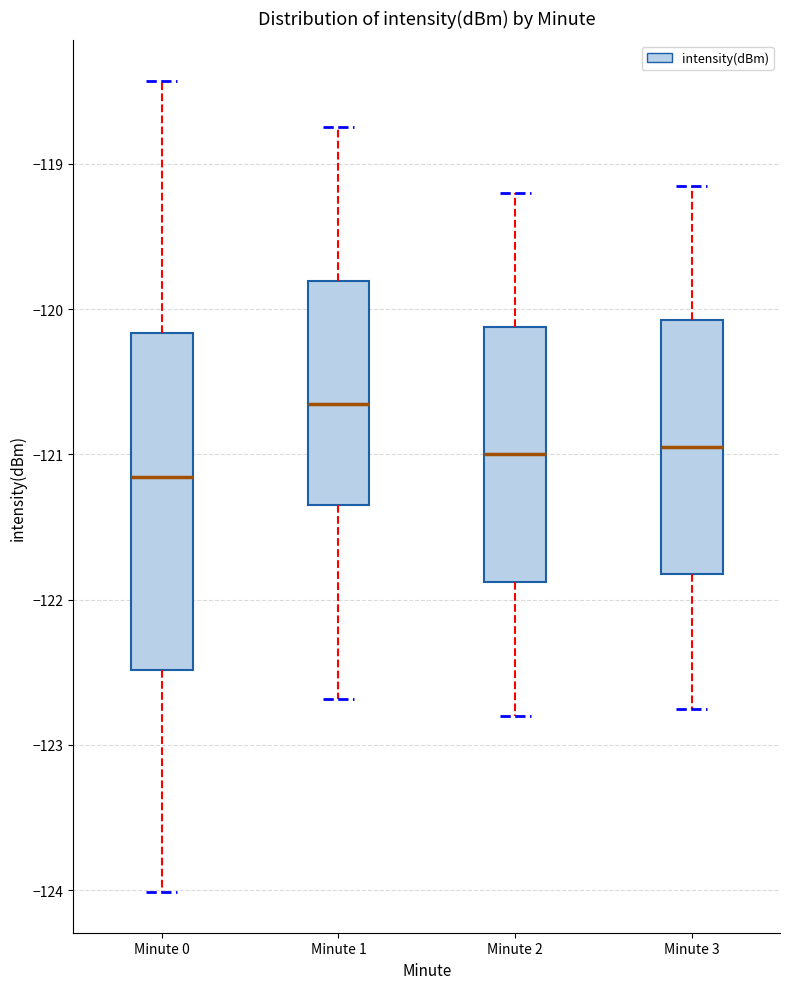

Reading left to right, read every box against the y-axis: the position of its median line, the range the box covers, and the ends of its whiskers. The values are not printed on the chart, so give them approximately, as read against the axis.

Minute 0: median -121.2, box -122.5 to -120.2, whiskers -124.0 to -118.4
Minute 1: median -120.6, box -121.3 to -119.8, whiskers -122.7 to -118.7
Minute 2: median -121.0, box -121.9 to -120.1, whiskers -122.8 to -119.2
Minute 3: median -120.9, box -121.8 to -120.1, whiskers -122.7 to -119.1